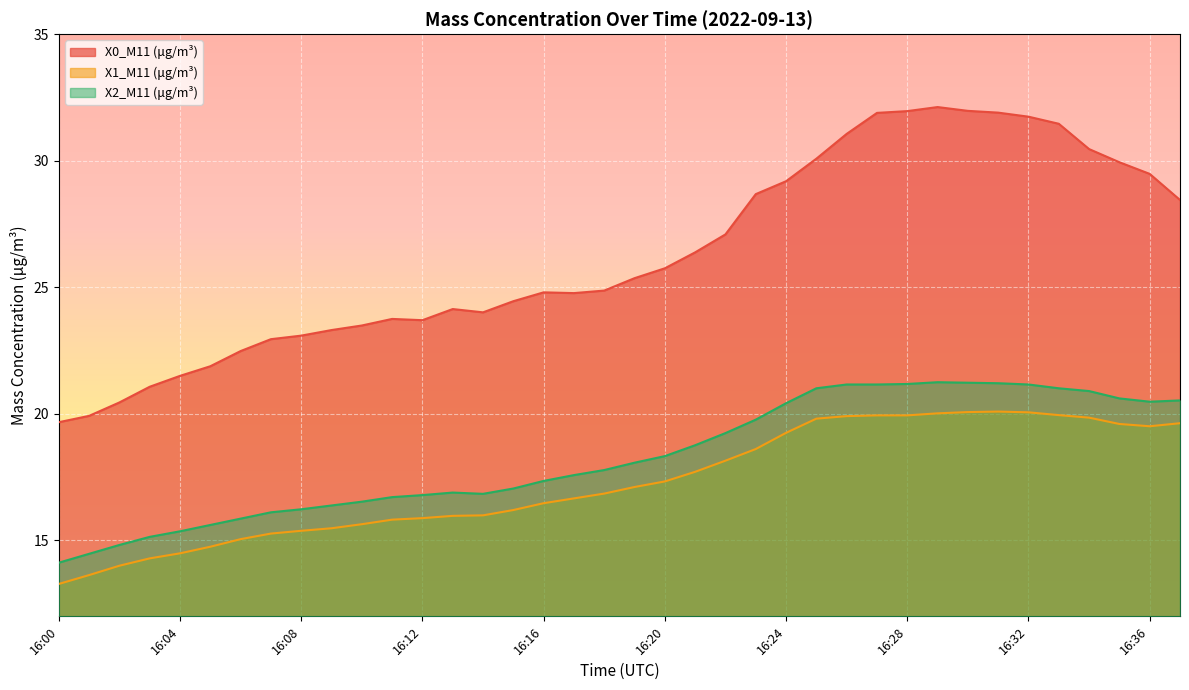

True or false: X0_M11 (μg/m³) and X1_M11 (μg/m³) intersect in this chart.

False